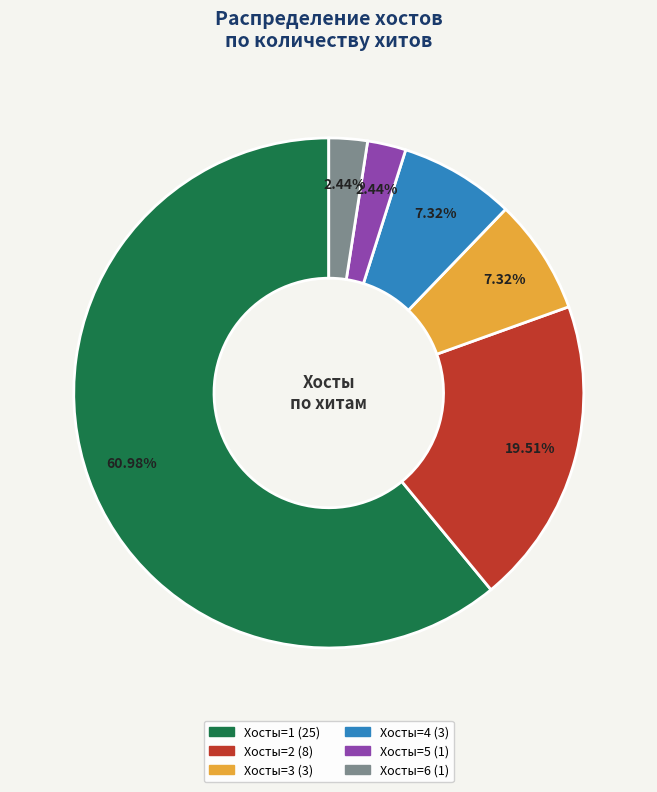

Does any single category account for the majority?

Yes